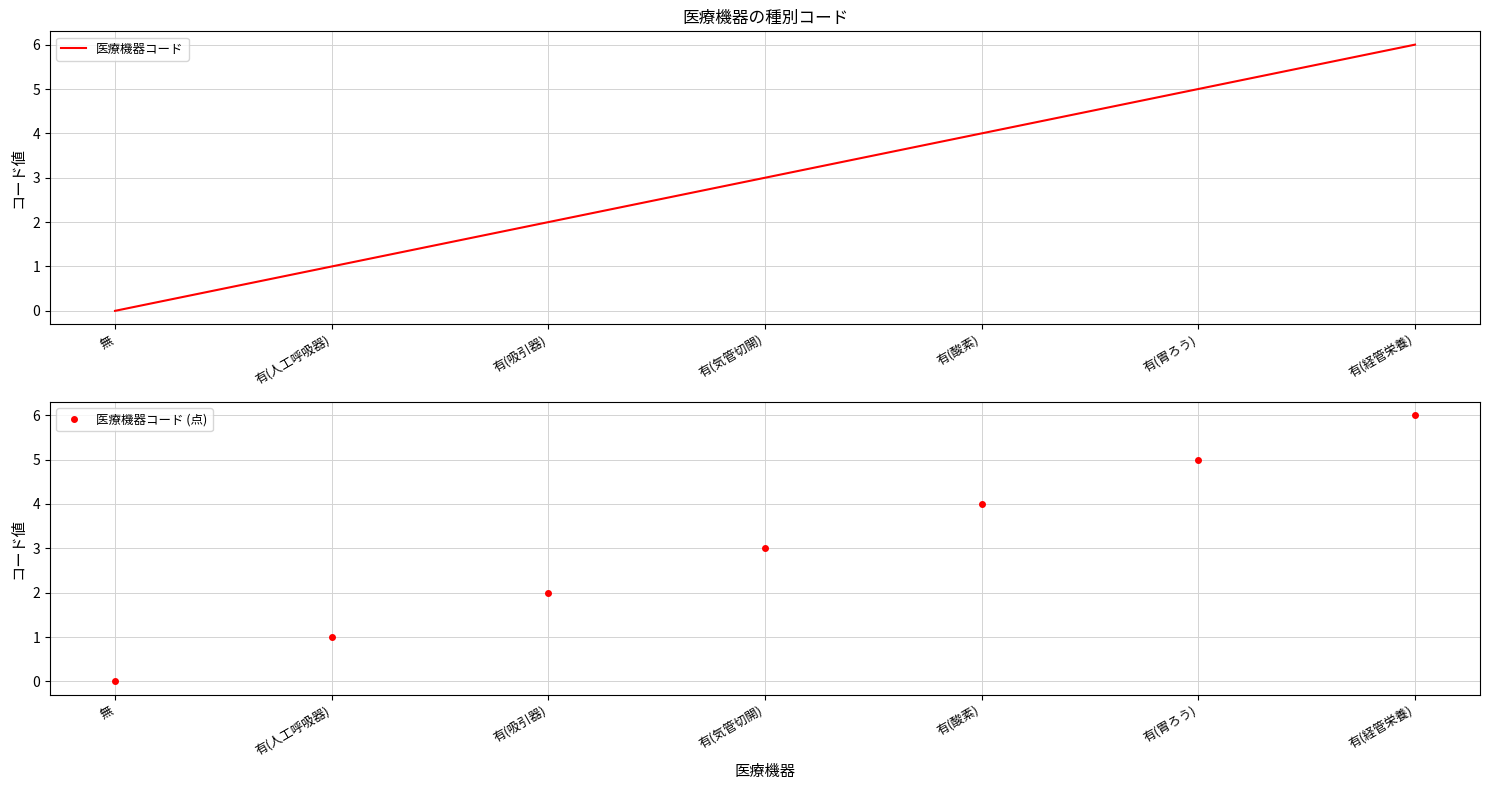

At which label is 医療機器コード (点) closest to 3?

有(気管切開)